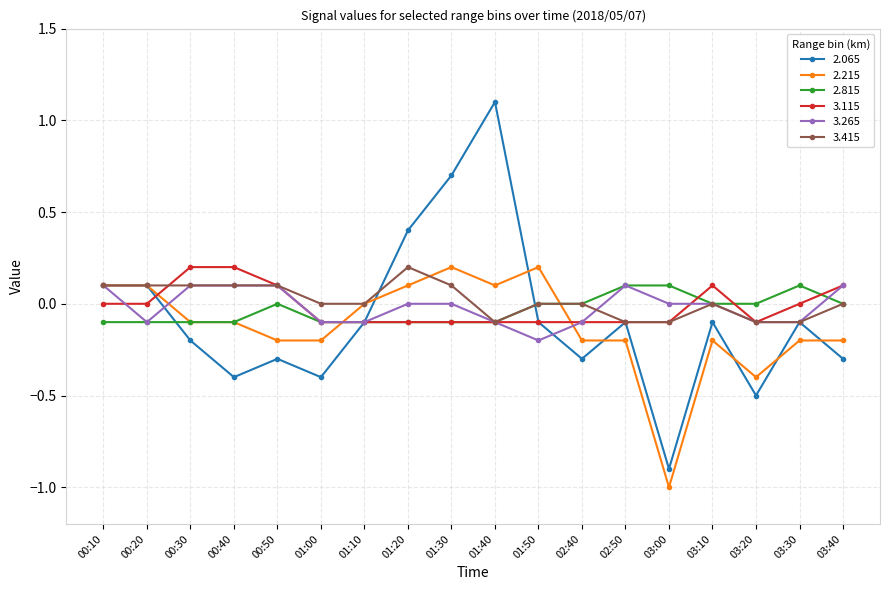

At which label does 3.265 first exceed 0?

00:10